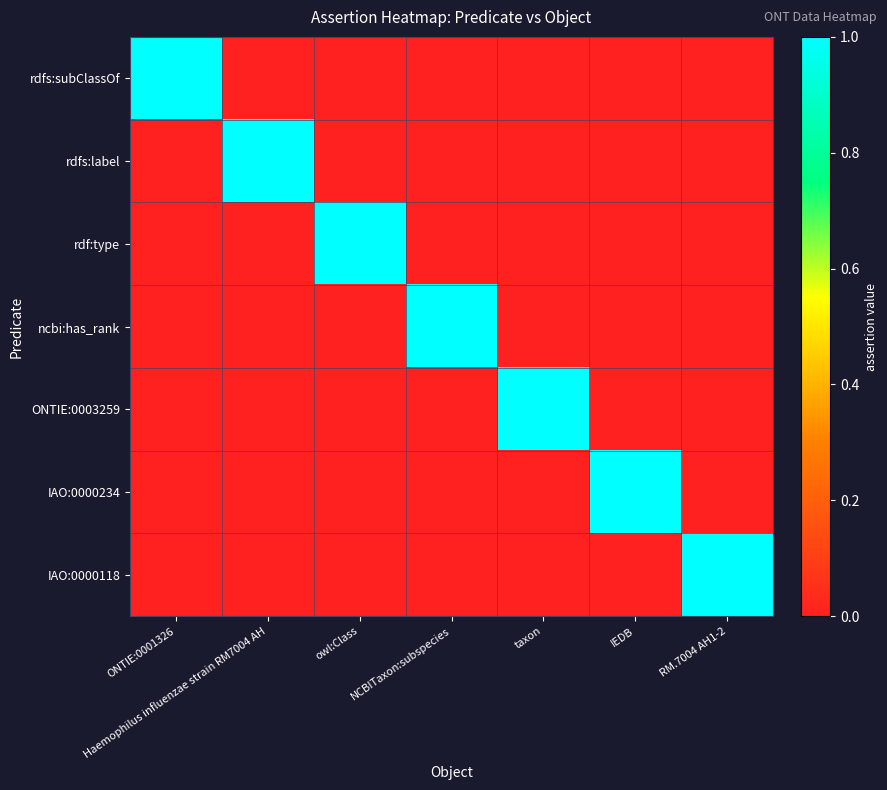

Reading left to right, extract all data points from this chart.

rdfs:subClassOf: ONTIE:0001326=1	Haemophilus influenzae strain RM7004 AH=0	owl:Class=0	NCBITaxon:subspecies=0	taxon=0	IEDB=0	RM.7004 AH1-2=0
rdfs:label: ONTIE:0001326=0	Haemophilus influenzae strain RM7004 AH=1	owl:Class=0	NCBITaxon:subspecies=0	taxon=0	IEDB=0	RM.7004 AH1-2=0
rdf:type: ONTIE:0001326=0	Haemophilus influenzae strain RM7004 AH=0	owl:Class=1	NCBITaxon:subspecies=0	taxon=0	IEDB=0	RM.7004 AH1-2=0
ncbi:has_rank: ONTIE:0001326=0	Haemophilus influenzae strain RM7004 AH=0	owl:Class=0	NCBITaxon:subspecies=1	taxon=0	IEDB=0	RM.7004 AH1-2=0
ONTIE:0003259: ONTIE:0001326=0	Haemophilus influenzae strain RM7004 AH=0	owl:Class=0	NCBITaxon:subspecies=0	taxon=1	IEDB=0	RM.7004 AH1-2=0
IAO:0000234: ONTIE:0001326=0	Haemophilus influenzae strain RM7004 AH=0	owl:Class=0	NCBITaxon:subspecies=0	taxon=0	IEDB=1	RM.7004 AH1-2=0
IAO:0000118: ONTIE:0001326=0	Haemophilus influenzae strain RM7004 AH=0	owl:Class=0	NCBITaxon:subspecies=0	taxon=0	IEDB=0	RM.7004 AH1-2=1